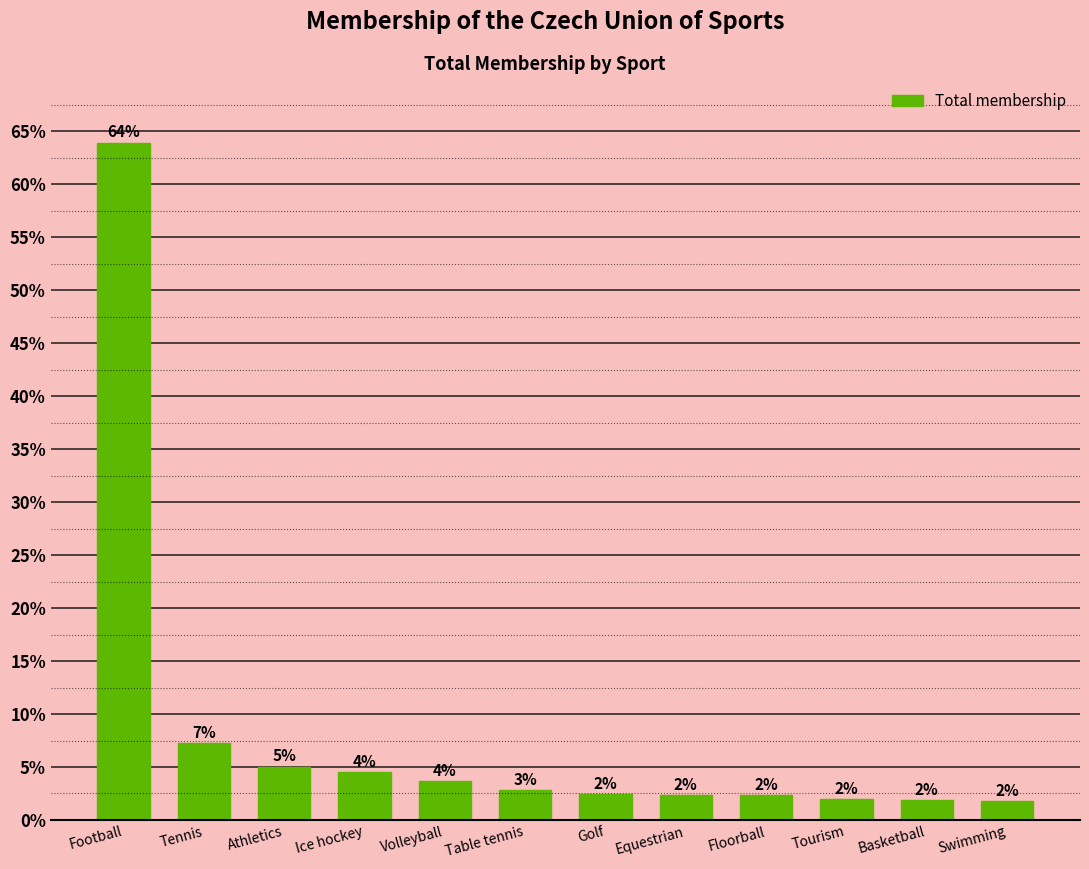

What is the value of the 10th bar from the left?

2.0